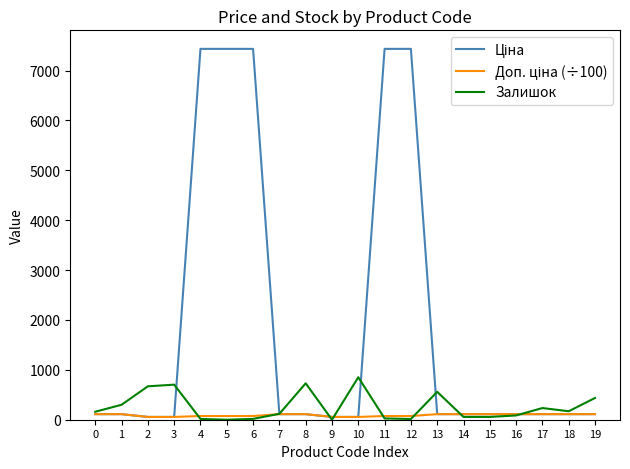

What is the maximum value for Залишок?

852.0